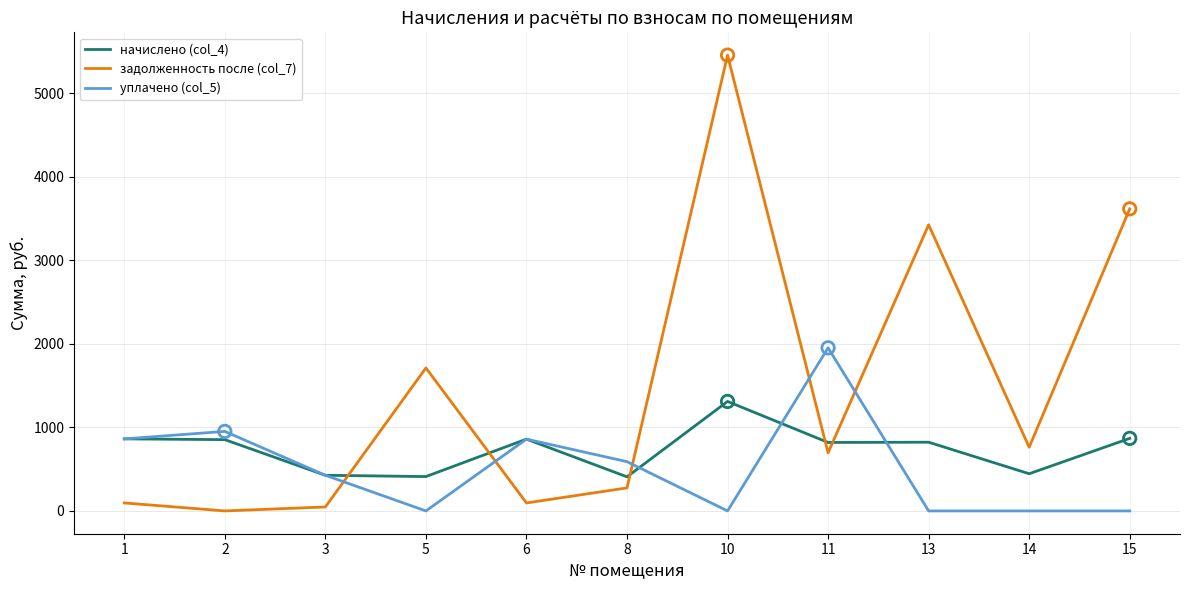

Is the value of уплачено (col_5) at 15 greater than the value of начислено (col_4) at 15?

No